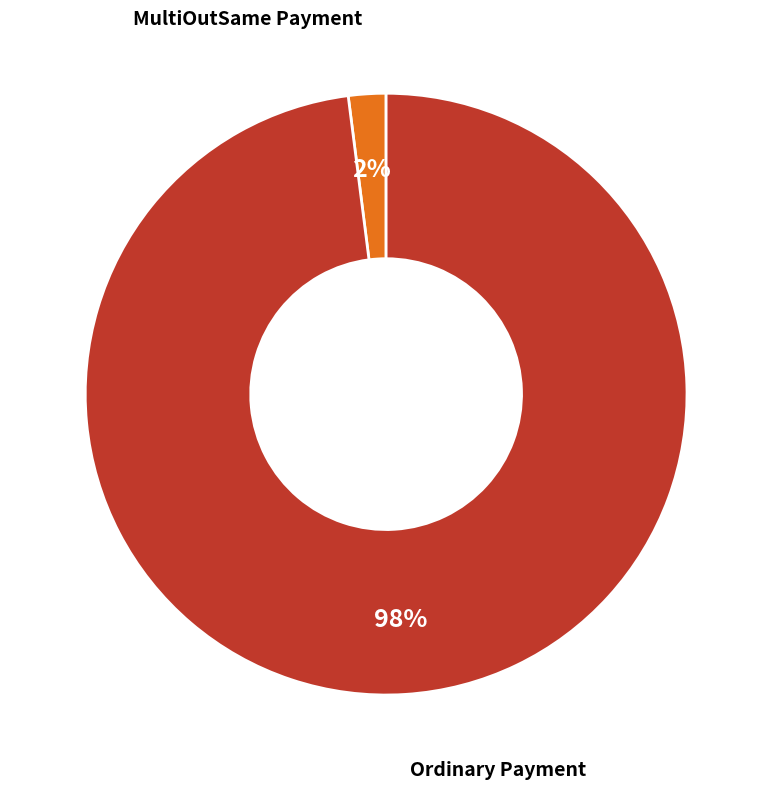

To the nearest percent, what is the difference between the largest and smallest slice percentages?

96%